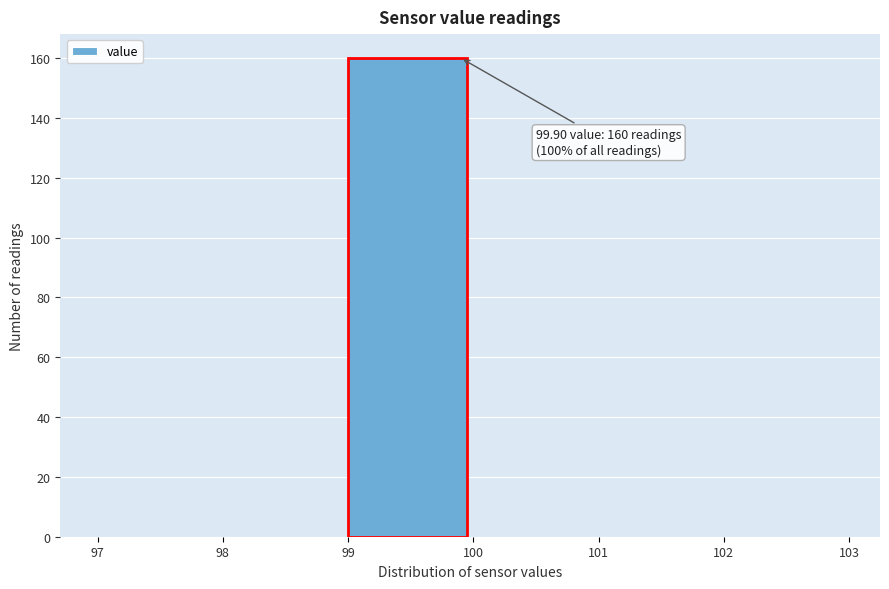

Which range on the x-axis has the tallest bar?

99 to 100